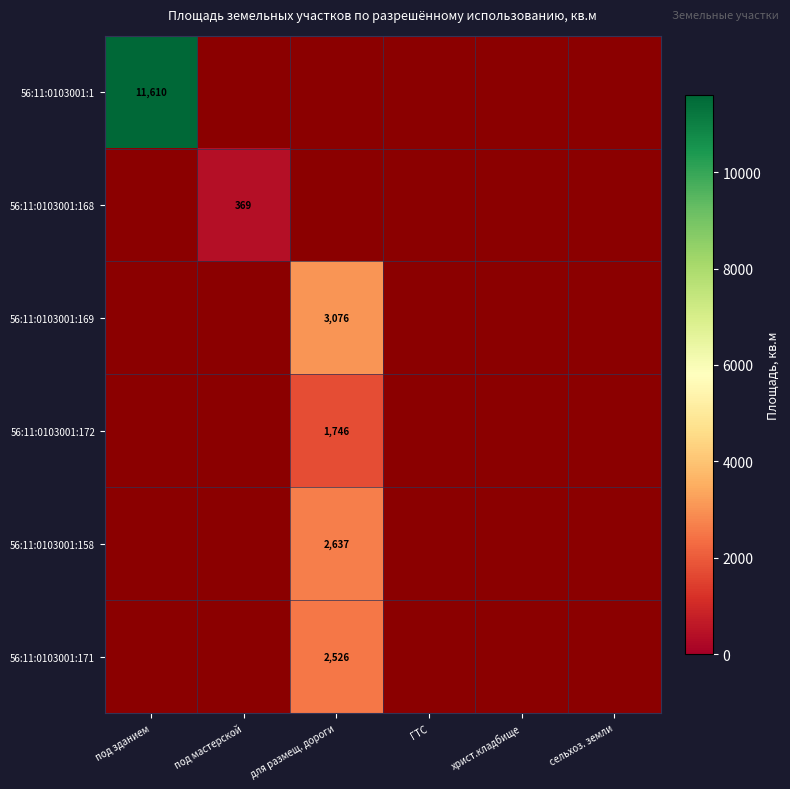

True or false: 56:11:0103001:169 has a value of 5257 at для размещ. дороги.

False